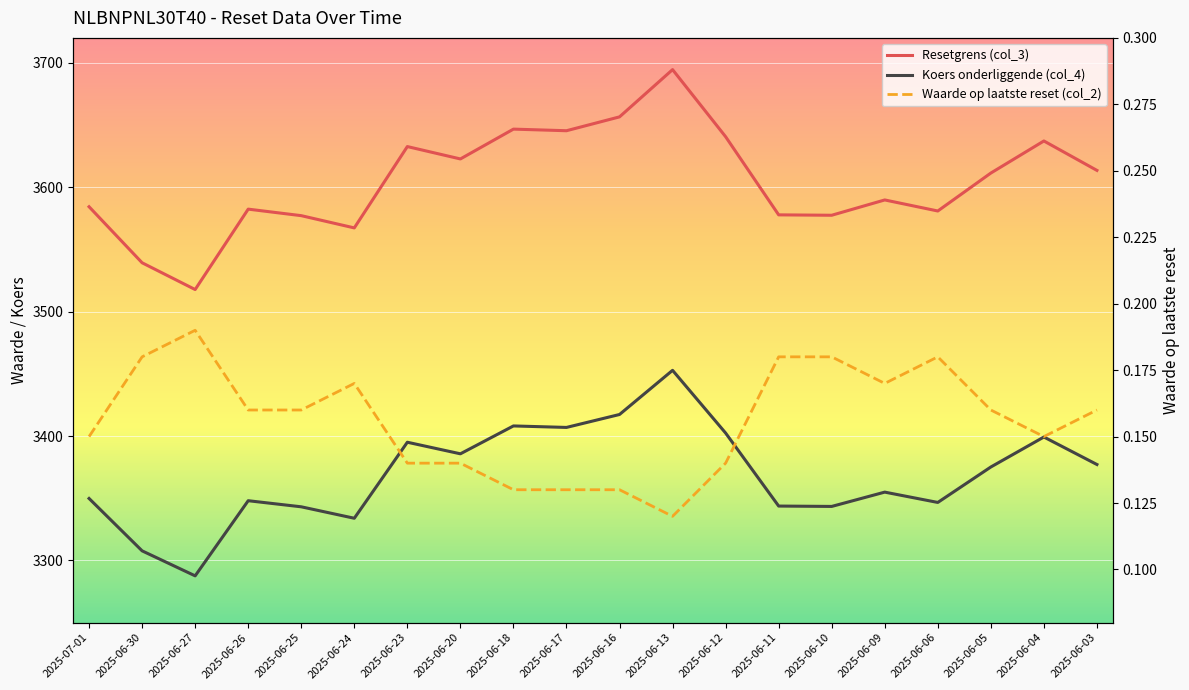

How many series are shown in this chart?

3